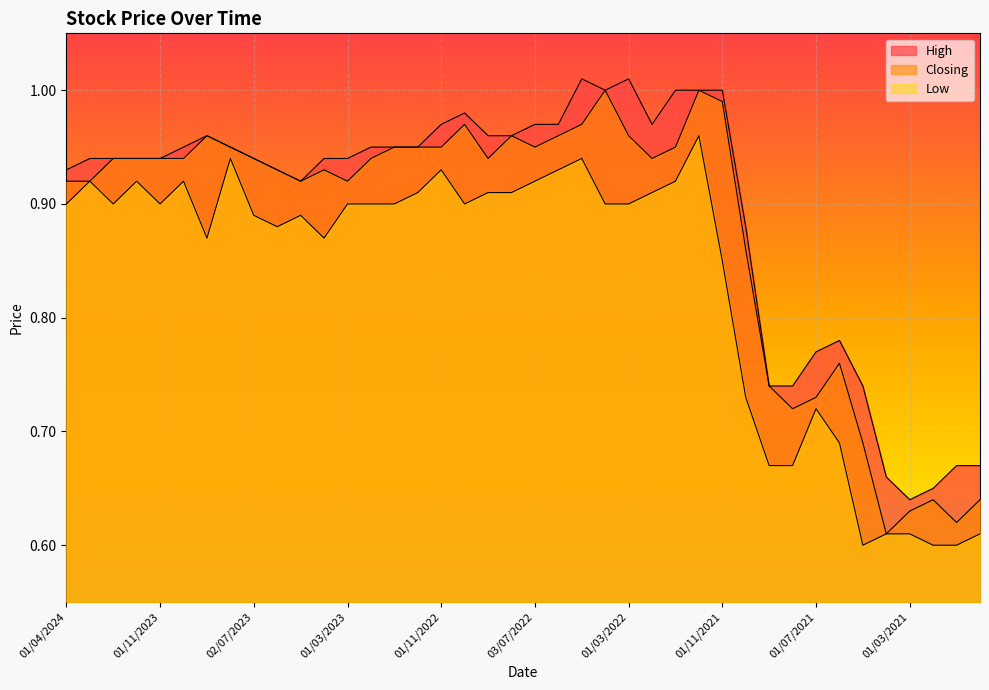

True or false: Low and Closing intersect in this chart.

False